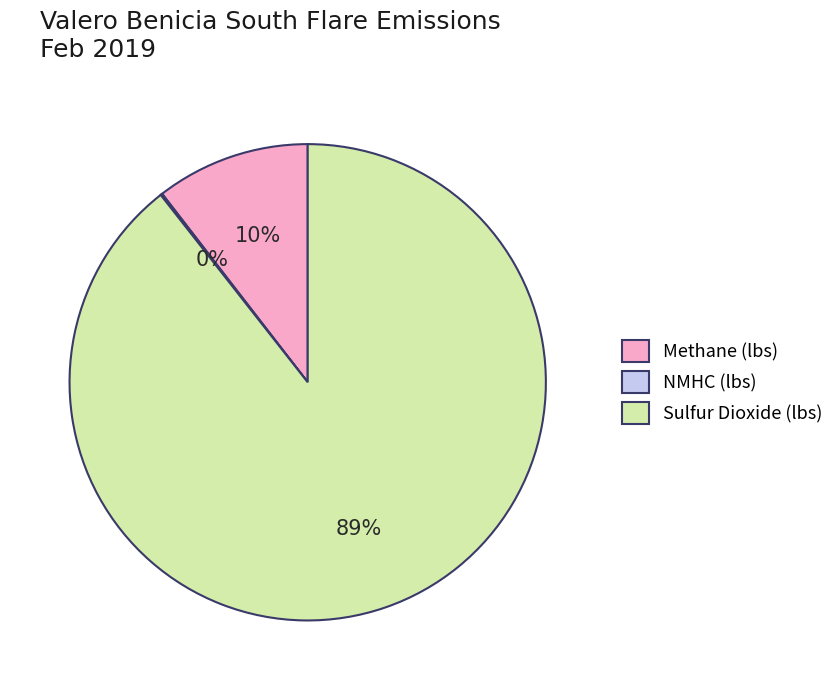

Which category has the biggest portion of the pie?

Sulfur Dioxide (lbs)